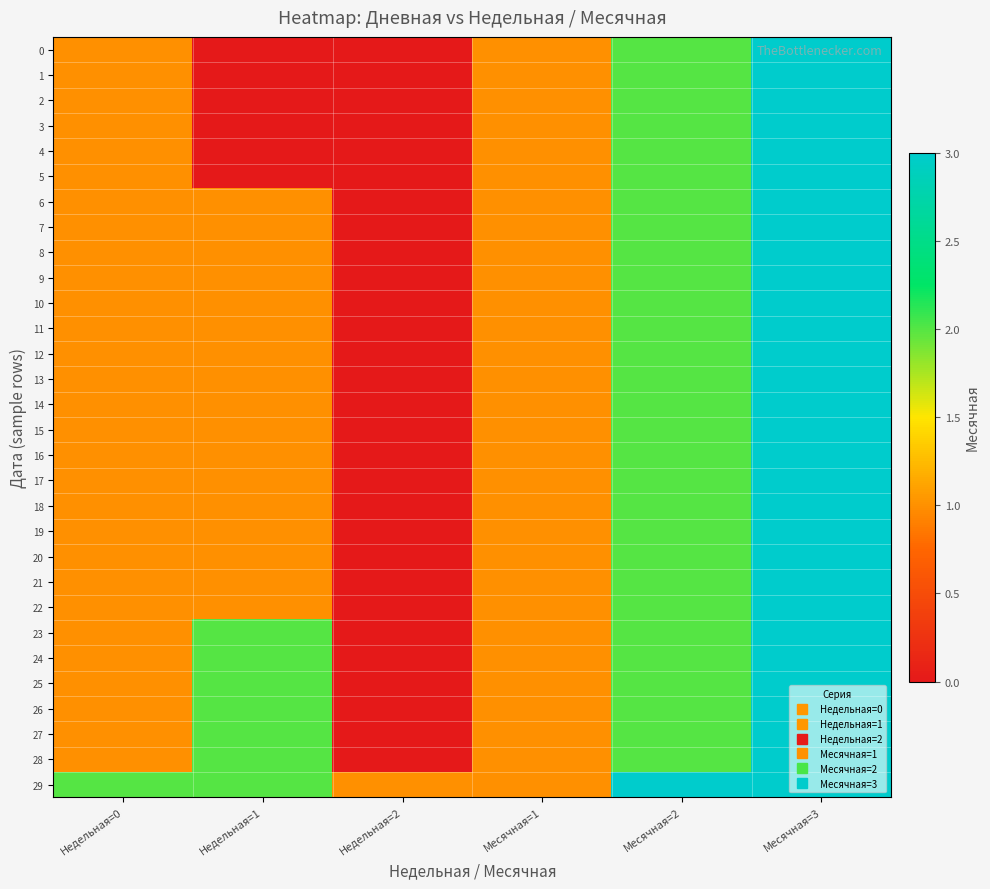

What is the total value across all series at Недельная=1?

31